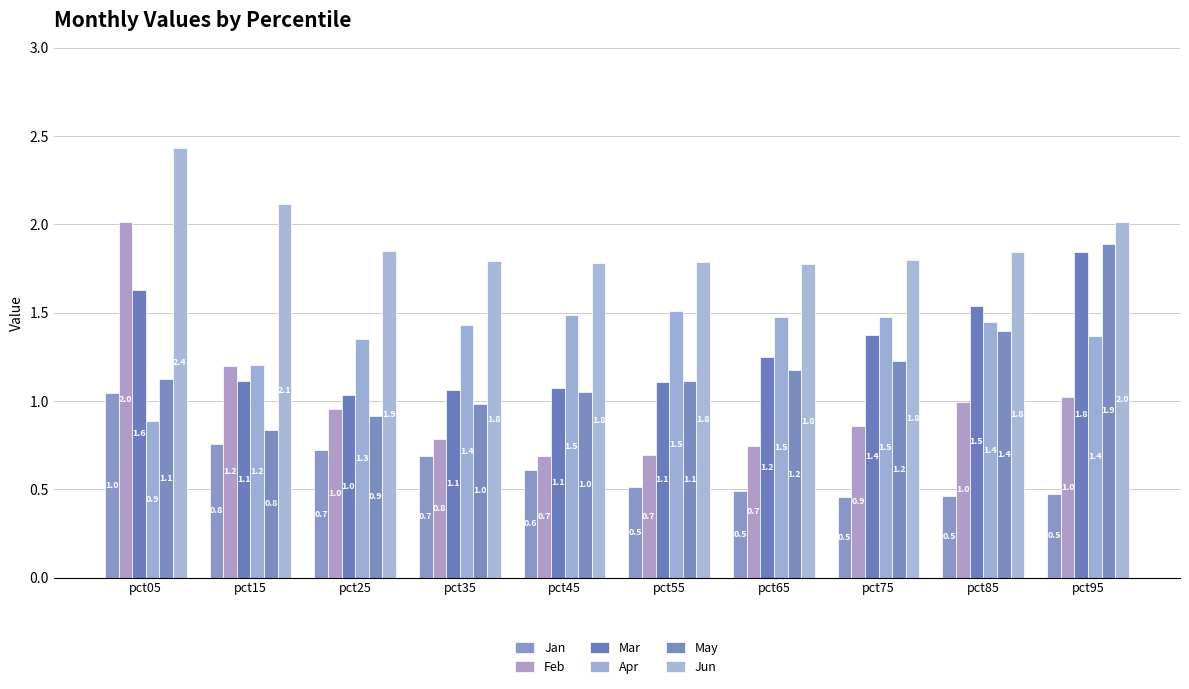

What is the minimum value shown in the chart?

0.5